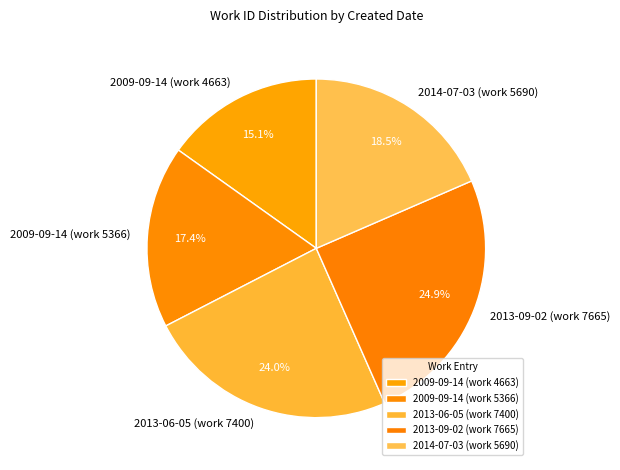

To the nearest percent, what is the combined percentage of 2009-09-14 (work 5366) and 2014-07-03 (work 5690)?

36%